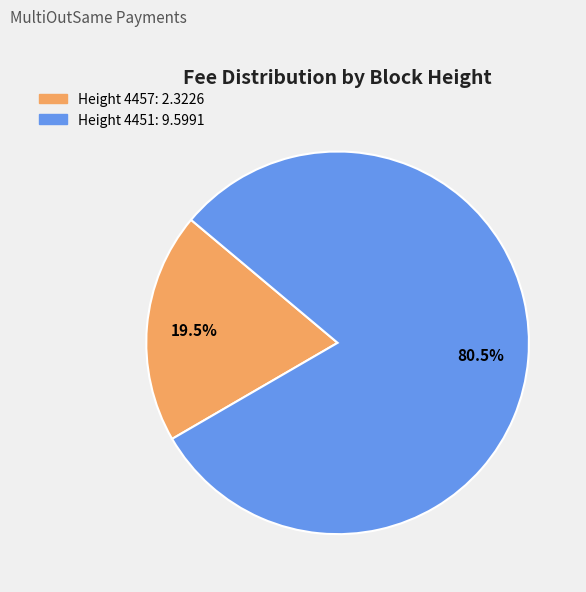

Is there a majority slice in this chart?

Yes